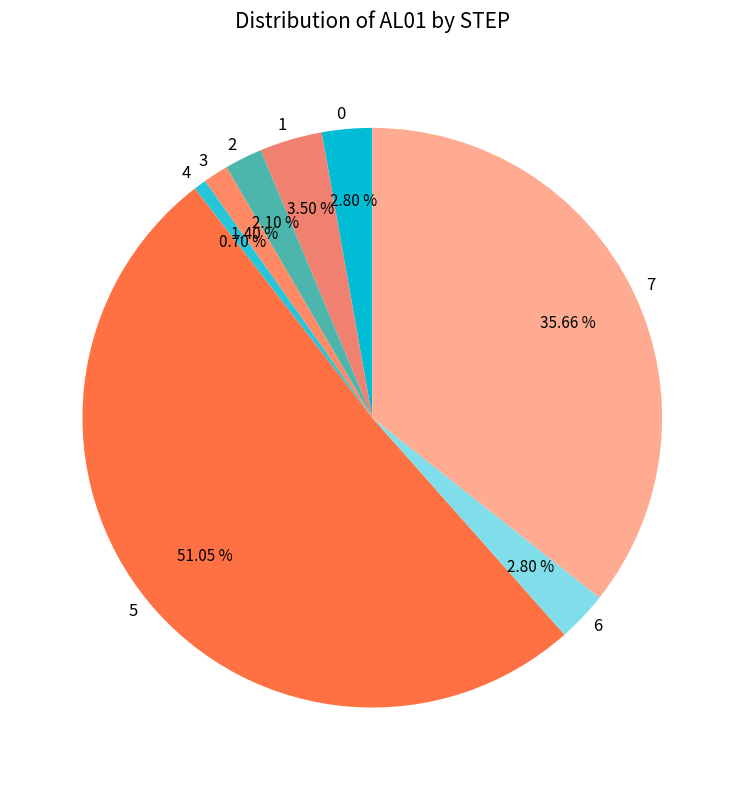

Between 6 and 7, which is larger?

7